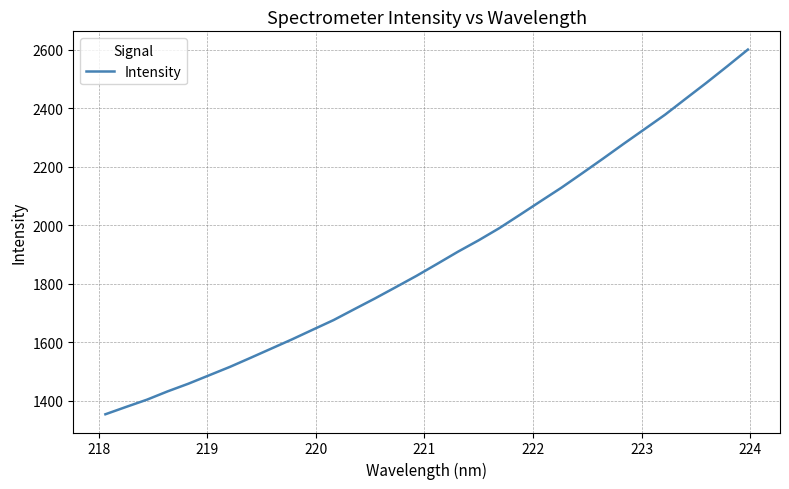

How many distinct data groups are displayed?

1